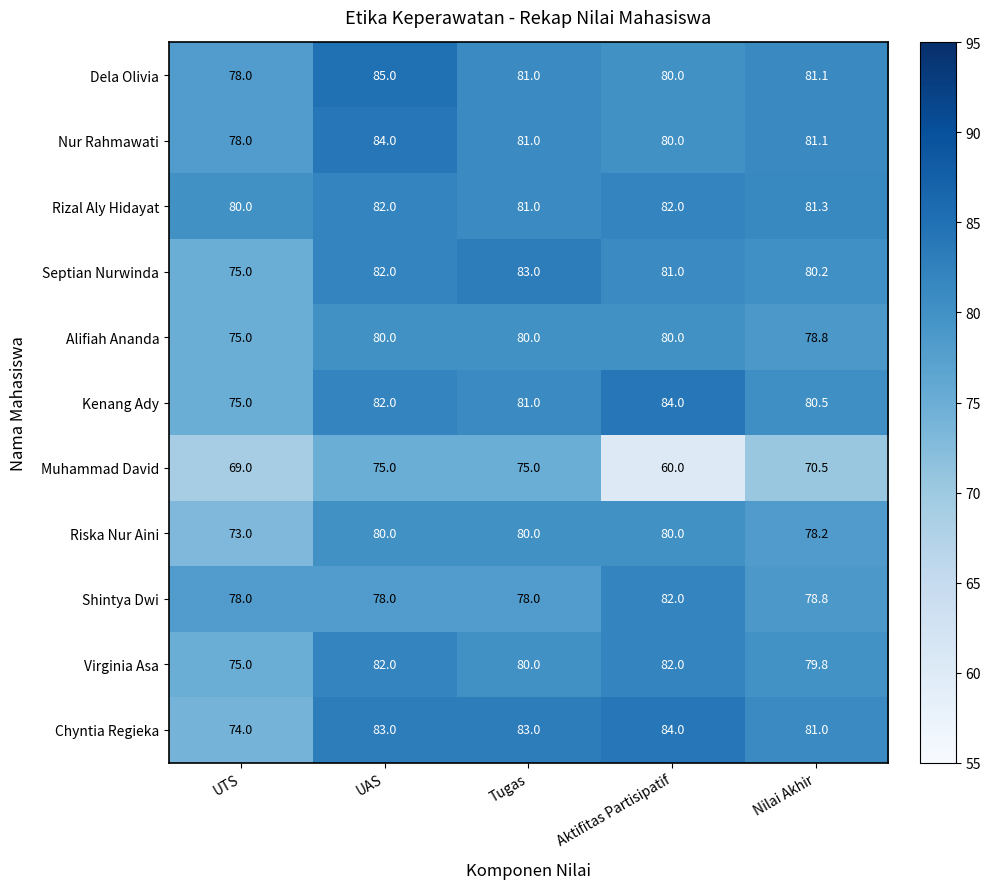

What is the total value across all series at Aktifitas Partisipatif?

875.0